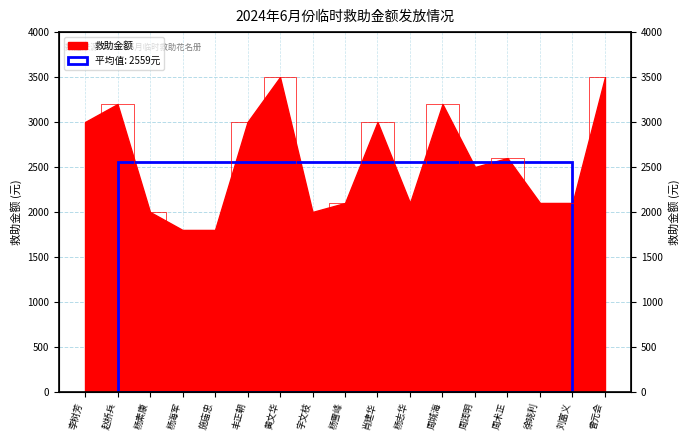

Which has a higher value, 黄文华 or 施庙忠?

黄文华